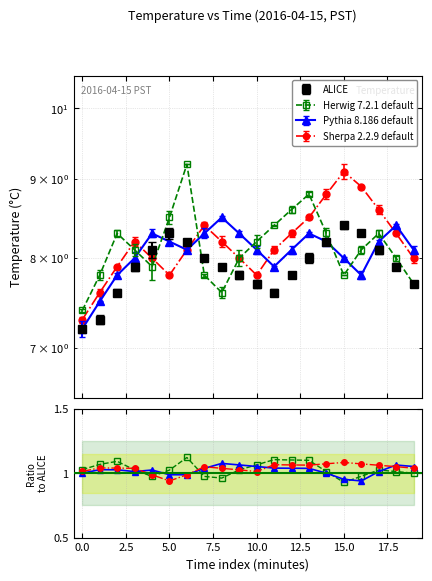

What position from the left is 13?

14